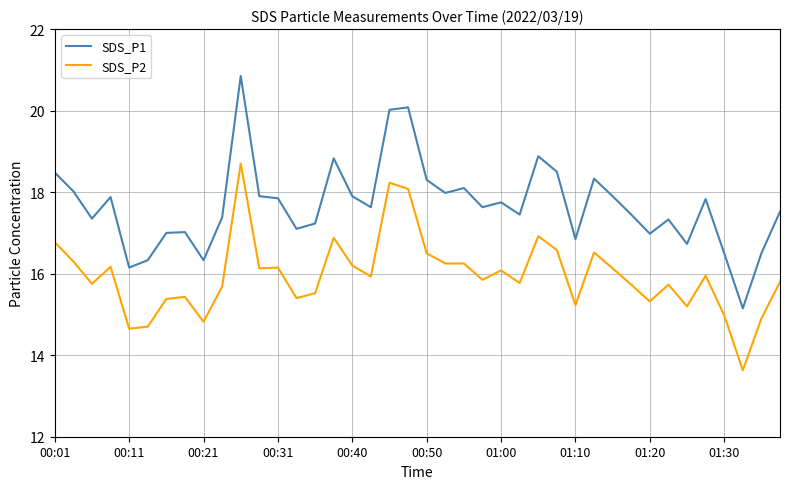

True or false: SDS_P1 and SDS_P2 cross at least once.

False